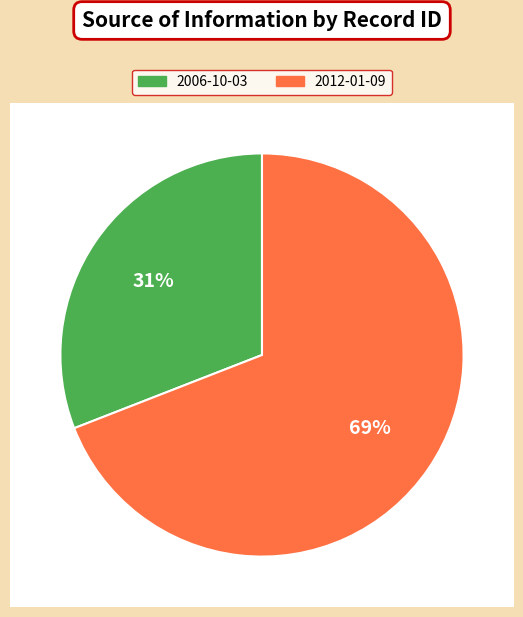

To the nearest percent, what is the difference between the 2012-01-09 and 2006-10-03 slice percentages?

38%